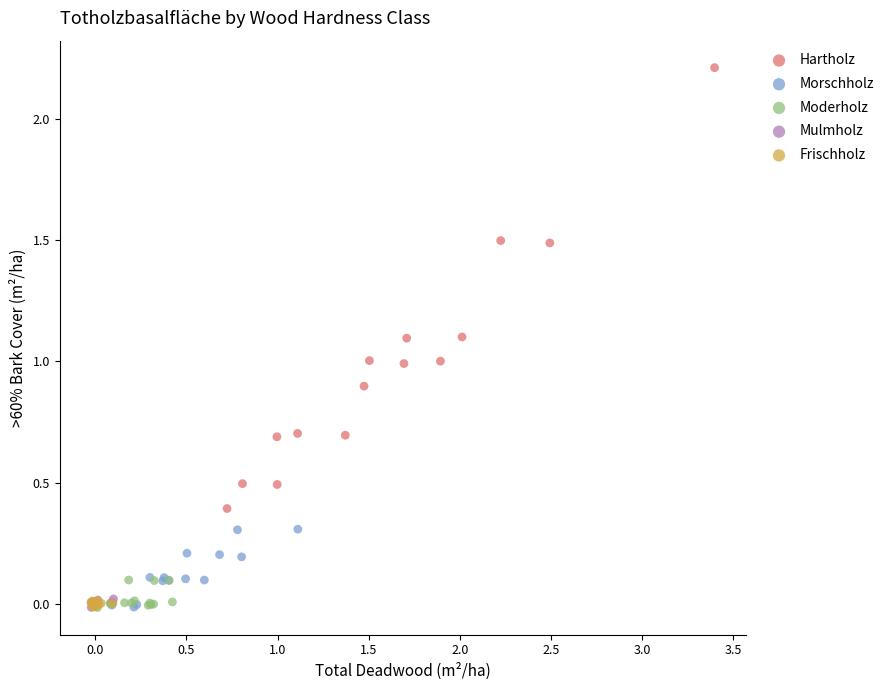

Which series reaches the maximum Y coordinate?

Hartholz